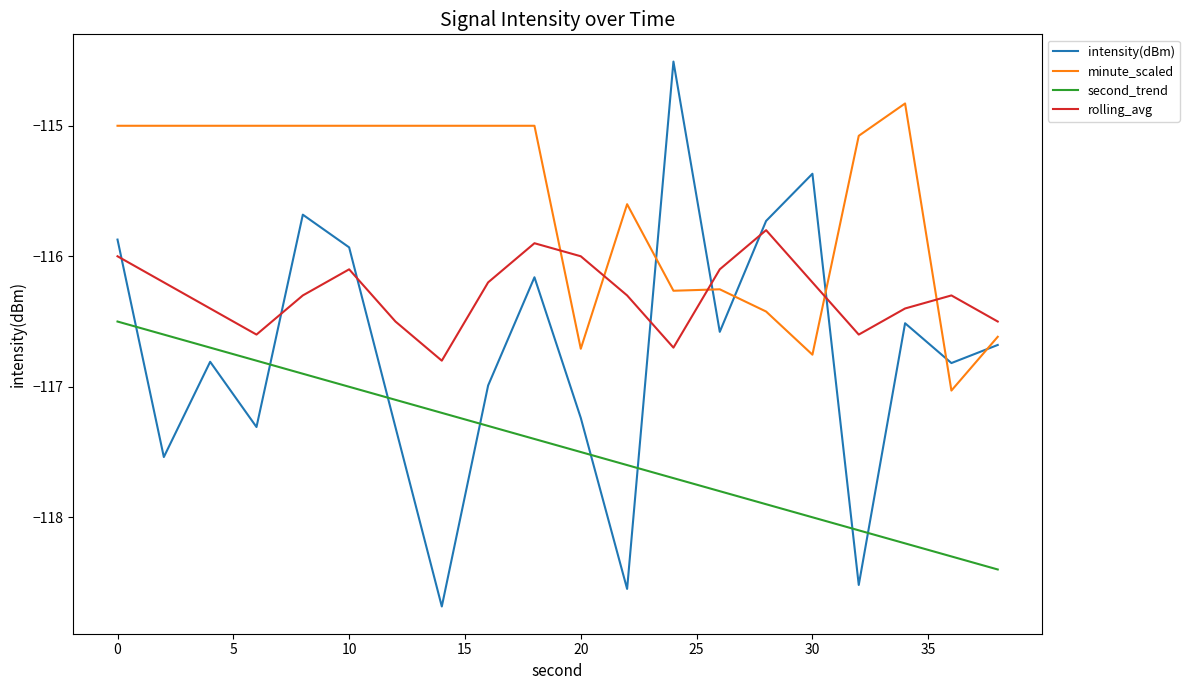

What are all the series names shown in the legend?

intensity(dBm), minute_scaled, second_trend, rolling_avg